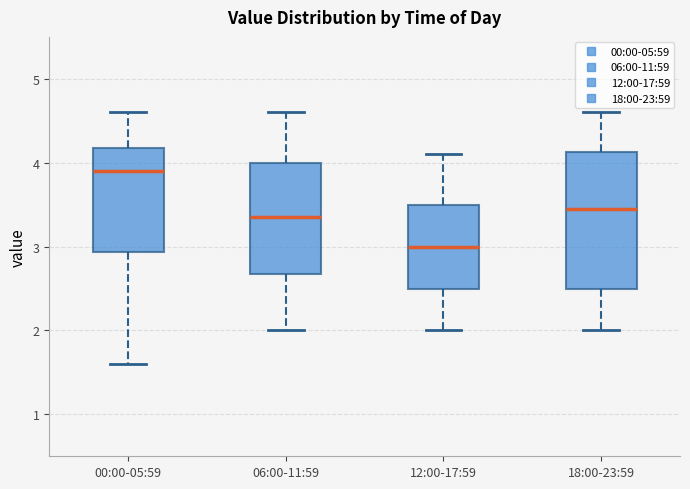

Where is the upper edge of the box for 06:00-11:59 on the y-axis? The values are not printed on the chart, so give them approximately, as read against the axis.

4.0